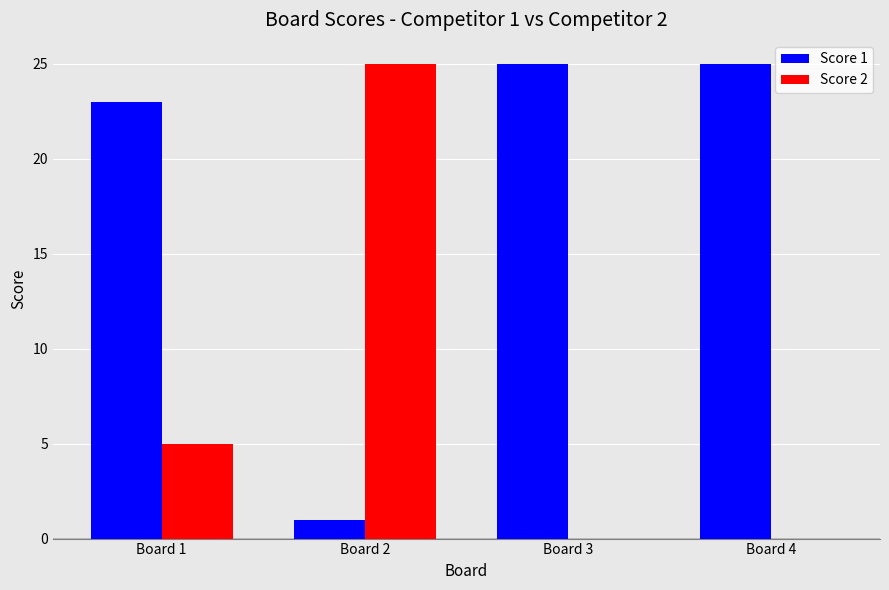

What is the sum of all Score 2 values?

30